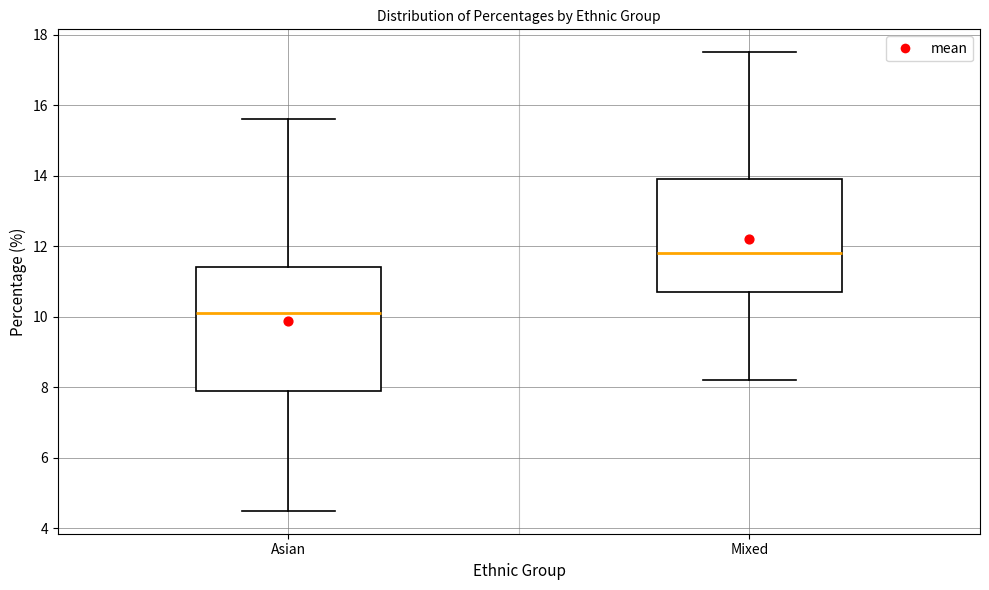

Reading left to right, transcribe this box plot: for each box, give where its median line is, the range the box spans, and where its two whiskers end, as read against the y-axis. The values are not printed on the chart, so give them approximately, as read against the axis.

Asian: median 10.2, box 8.0 to 11.4, whiskers 4.6 to 15.6
Mixed: median 11.8, box 10.8 to 14.0, whiskers 8.2 to 17.6